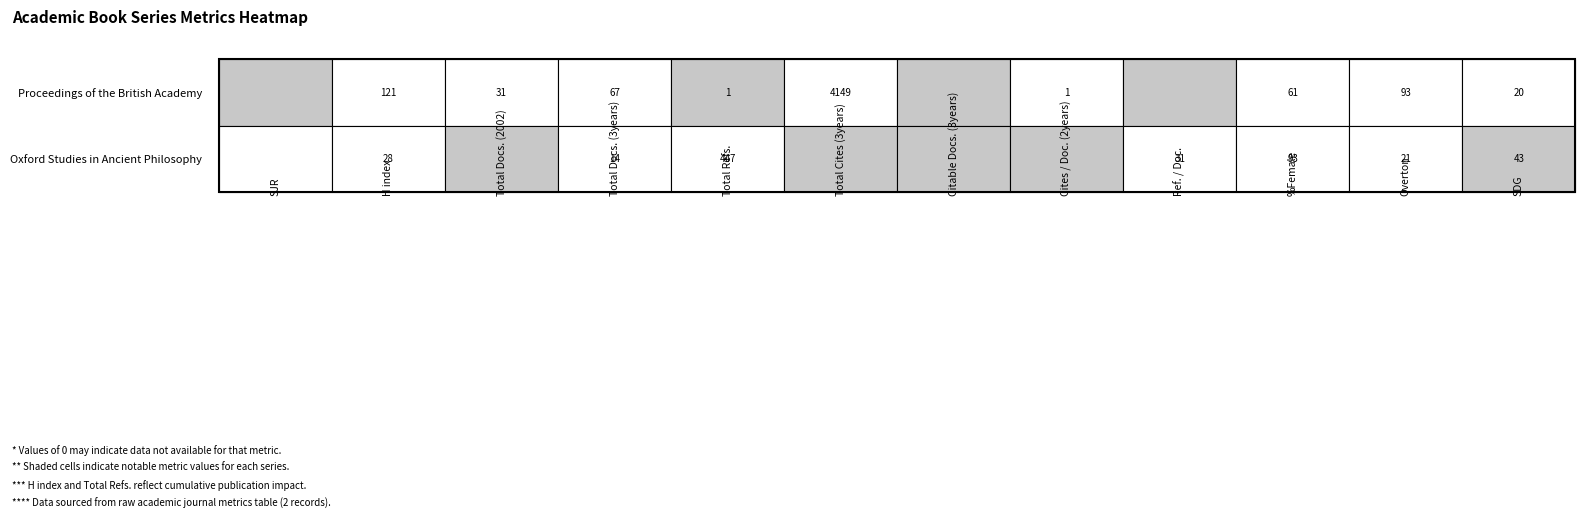

How many data points in Proceedings of the British Academy are less than 31?

6